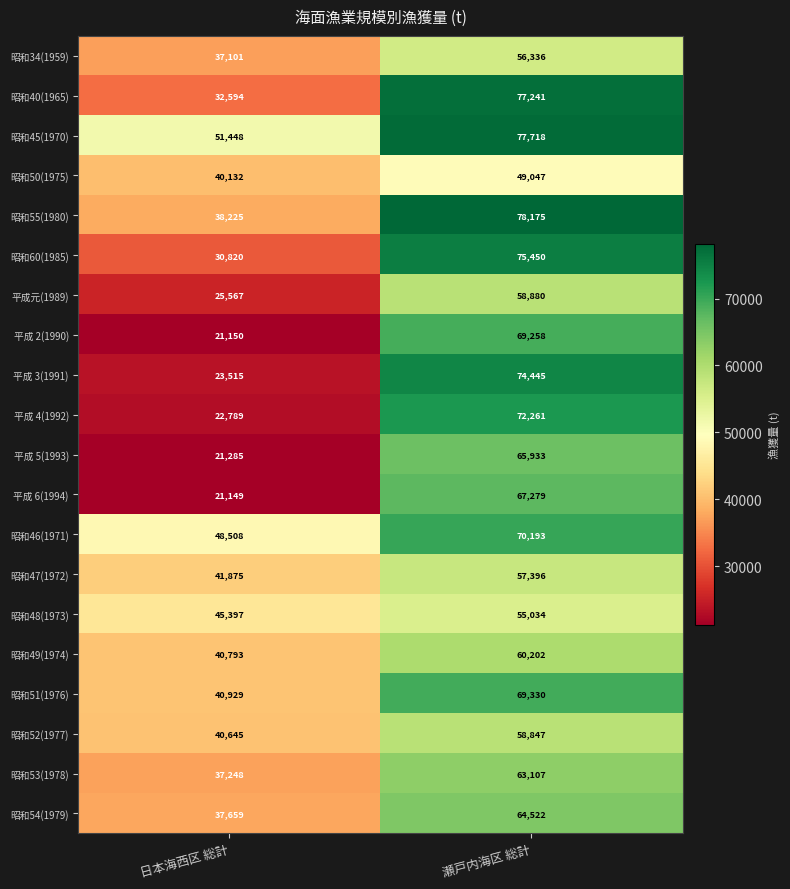

What is the average value of the 平成 4(1992) series?

47525